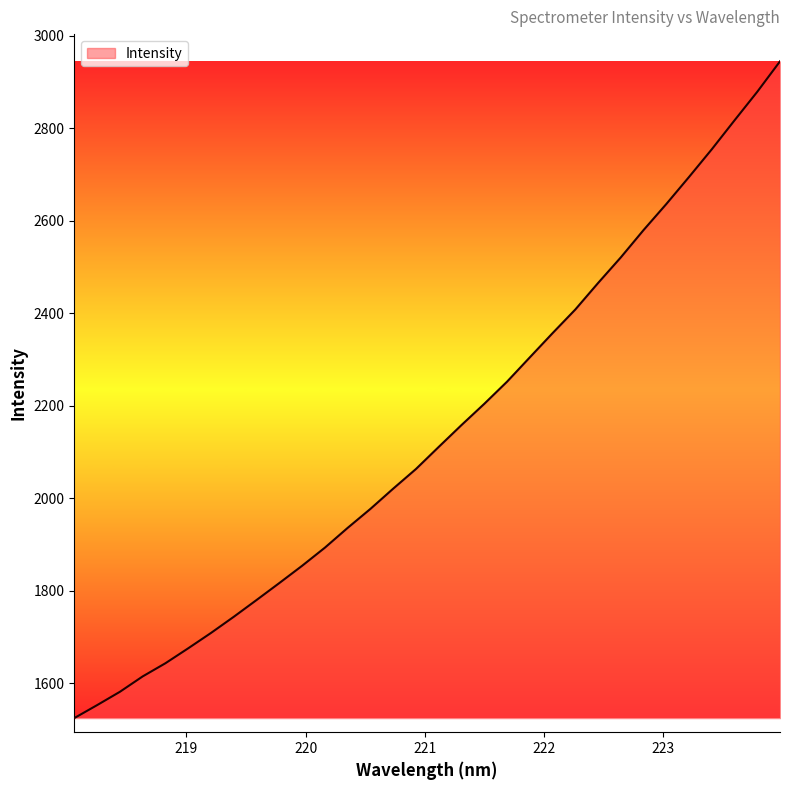

What is the smallest value displayed?

1524.8